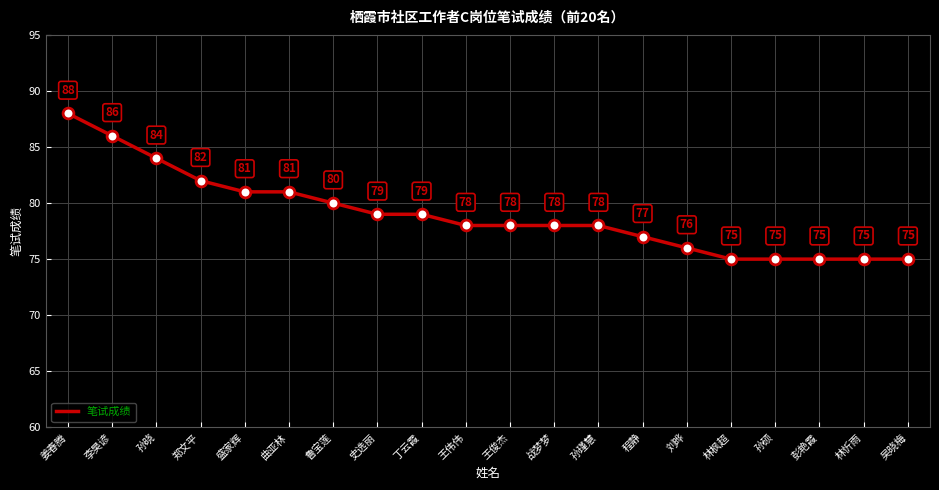

Approximately how many times larger is the value at 盛家辉 compared to 彭艳霞?

1.1